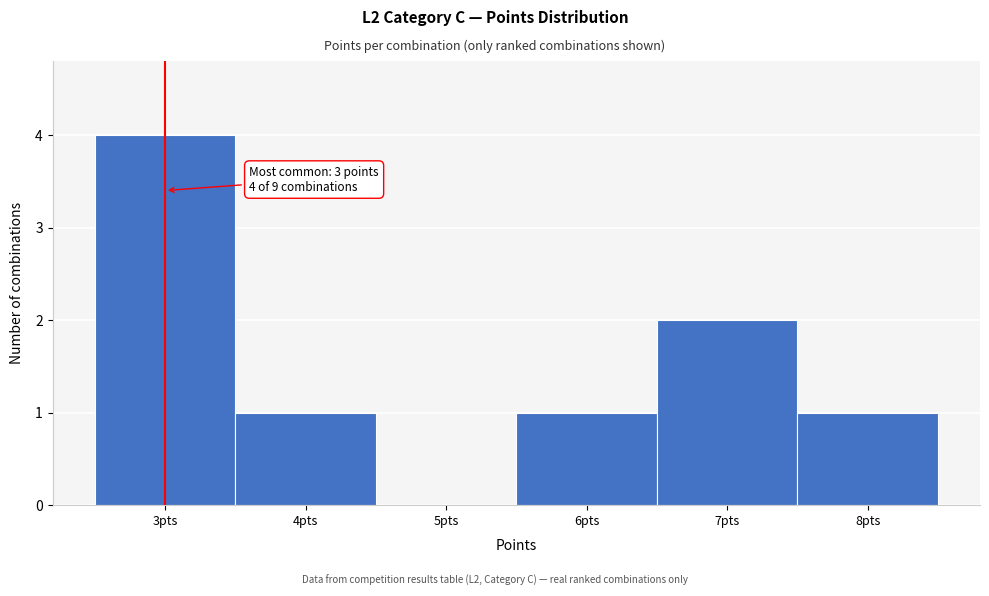

Which range on the x-axis has the tallest bar?

2.5 to 3.5